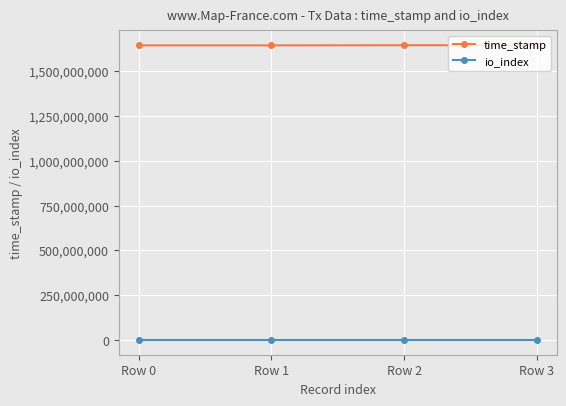

Does the chart display data point markers on the line(s)?

Yes